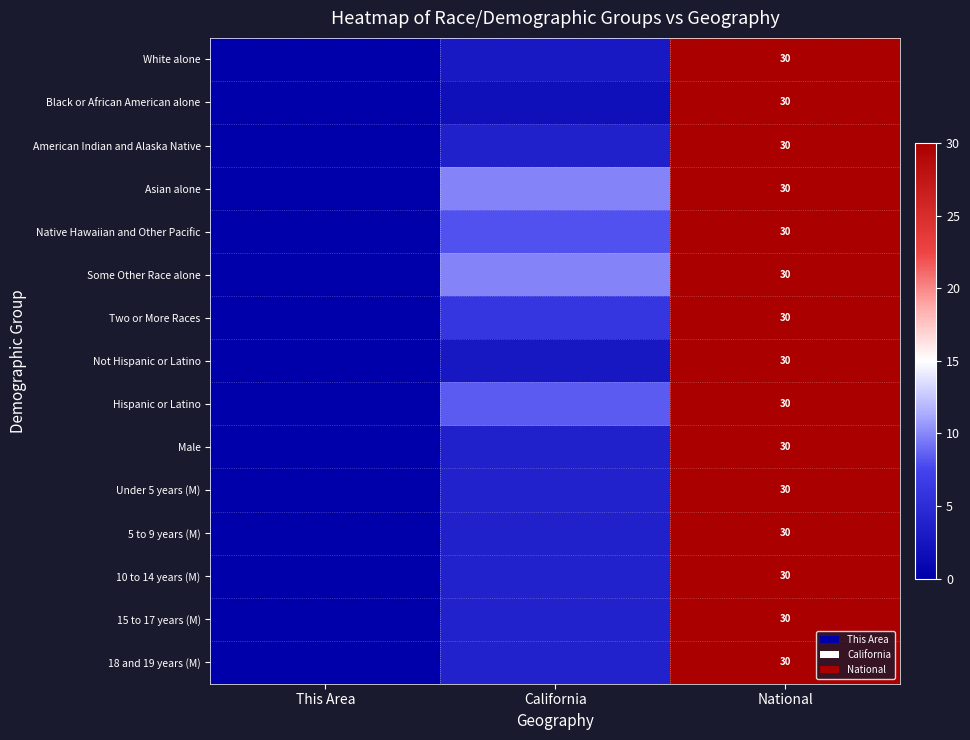

The value of 5 to 9 years (M) at National is 8.9. True or false?

False